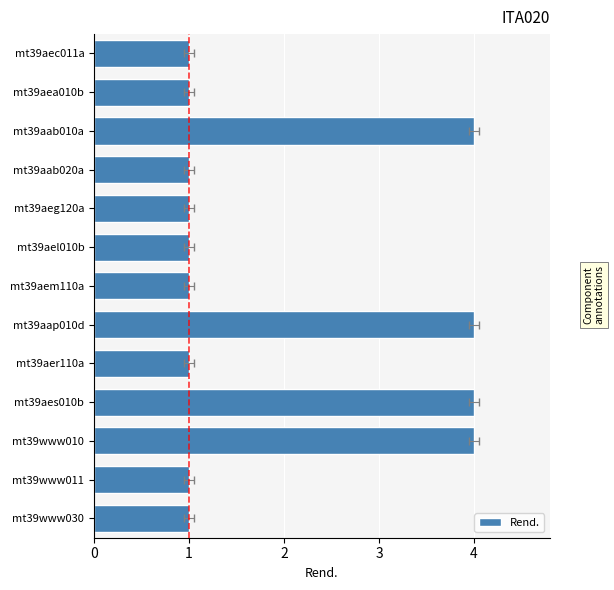

Is it true that the value at mt39aer110a is 1?

False